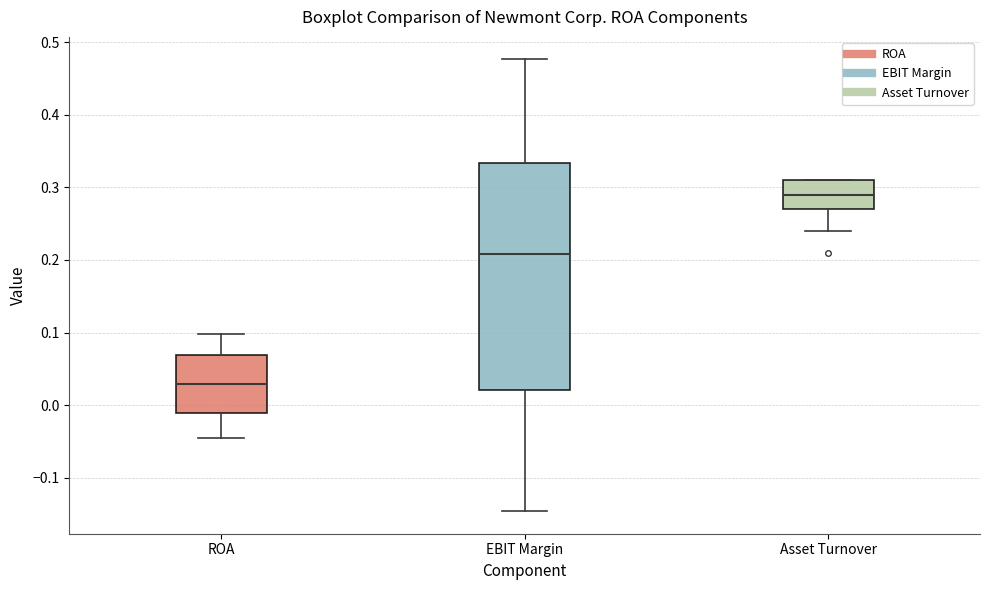

Which box is the tallest, from its lower edge to its upper edge?

EBIT Margin